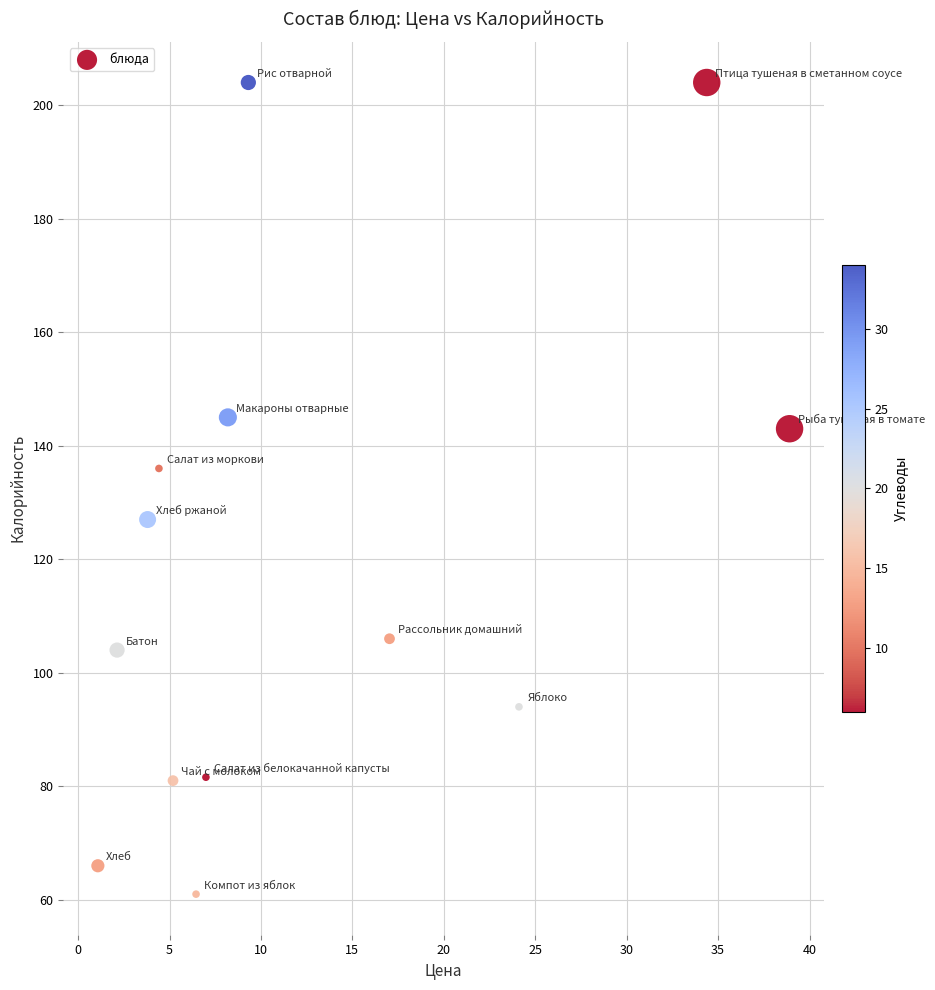

What is the range of Y values (max minus min)?

143.0